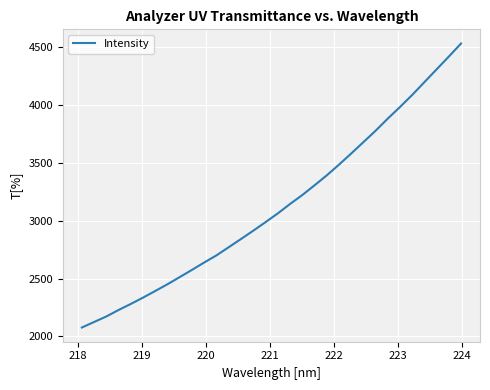

What is the difference between the maximum and minimum values?

2456.9